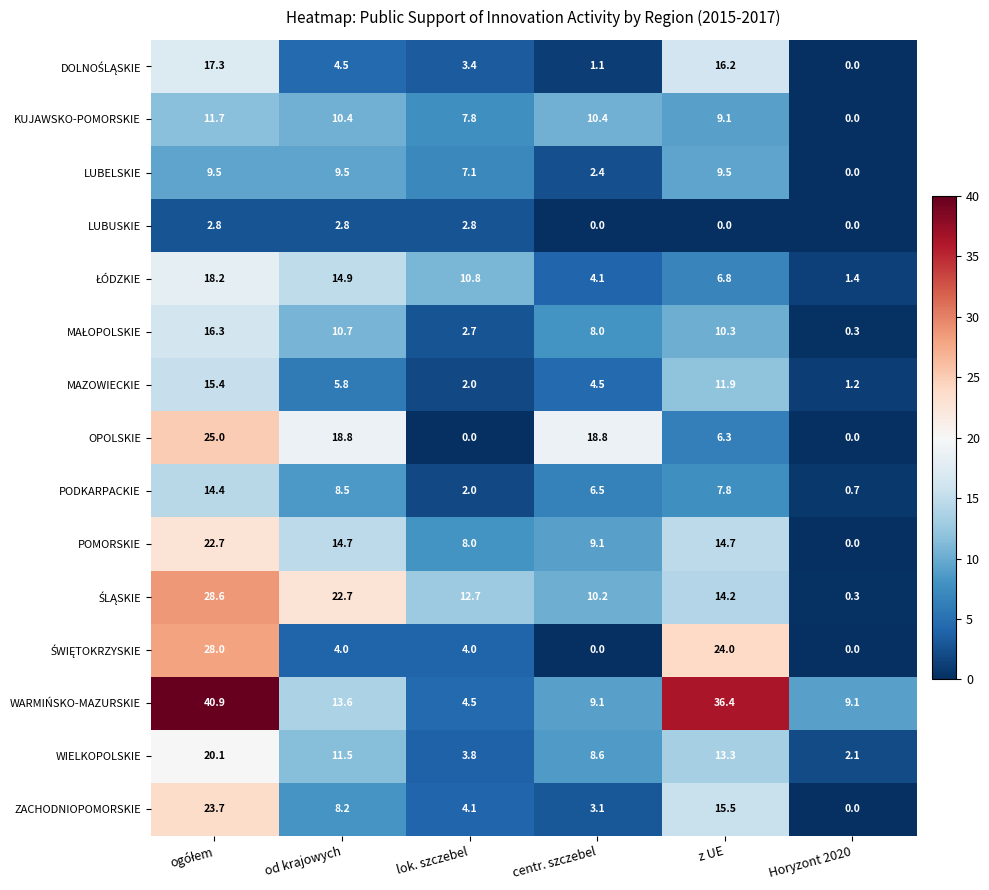

What is the maximum value shown in the chart?

40.9